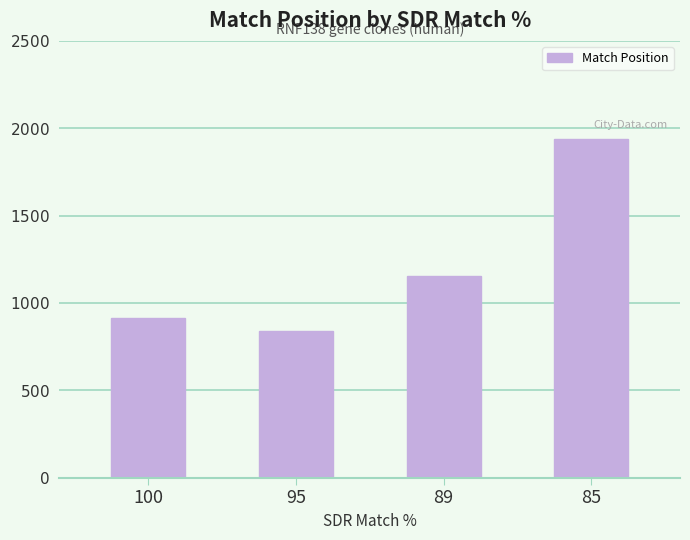

At which label is the value closest to 1387?

89